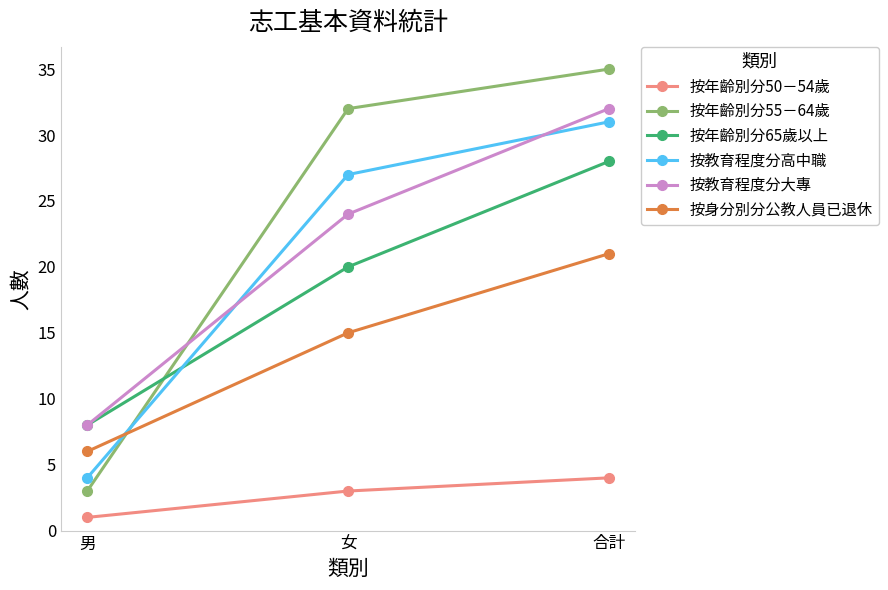

Reading left to right, list all the values displayed in this chart.

按年齡別分50－54歲: 男=1	女=3	合計=4
按年齡別分55－64歲: 男=3	女=32	合計=35
按年齡別分65歲以上: 男=8	女=20	合計=28
按教育程度分高中職: 男=4	女=27	合計=31
按教育程度分大專: 男=8	女=24	合計=32
按身分別分公教人員已退休: 男=6	女=15	合計=21